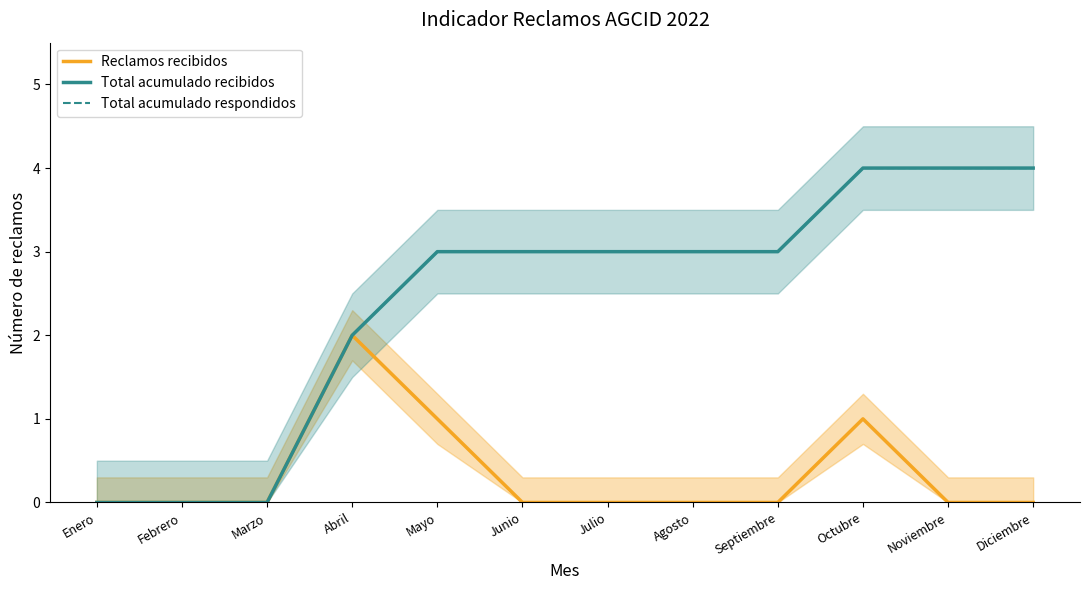

What is the label of the 7th point from the right?

Junio